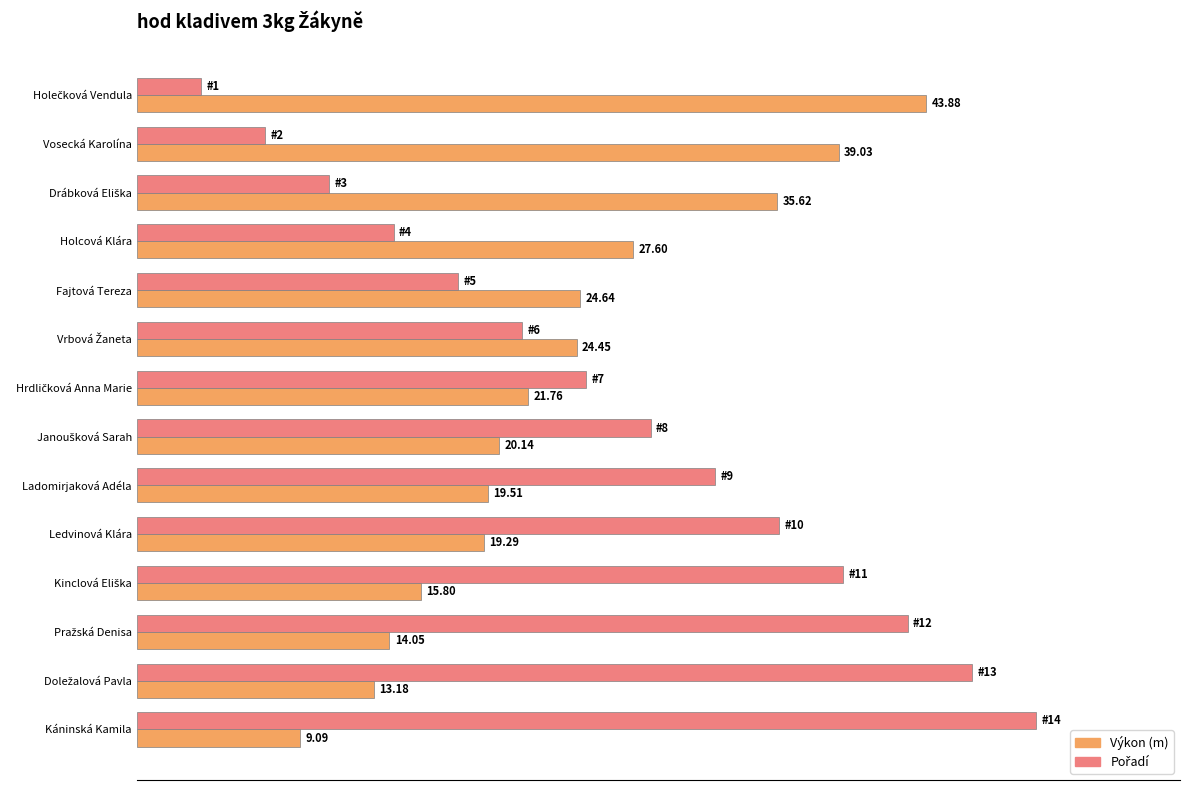

At which category does the chart reach its peak across all series?

Káninská Kamila